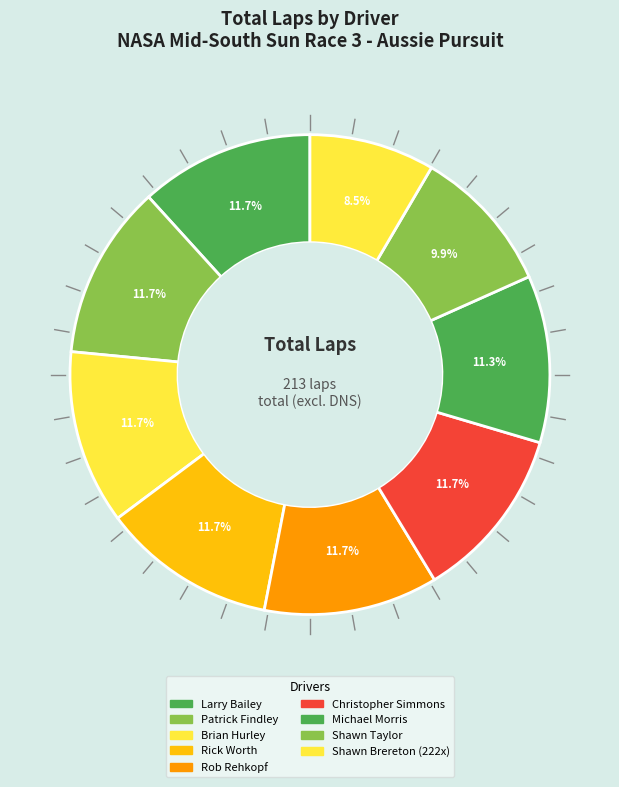

Count the number of slices in the pie.

9